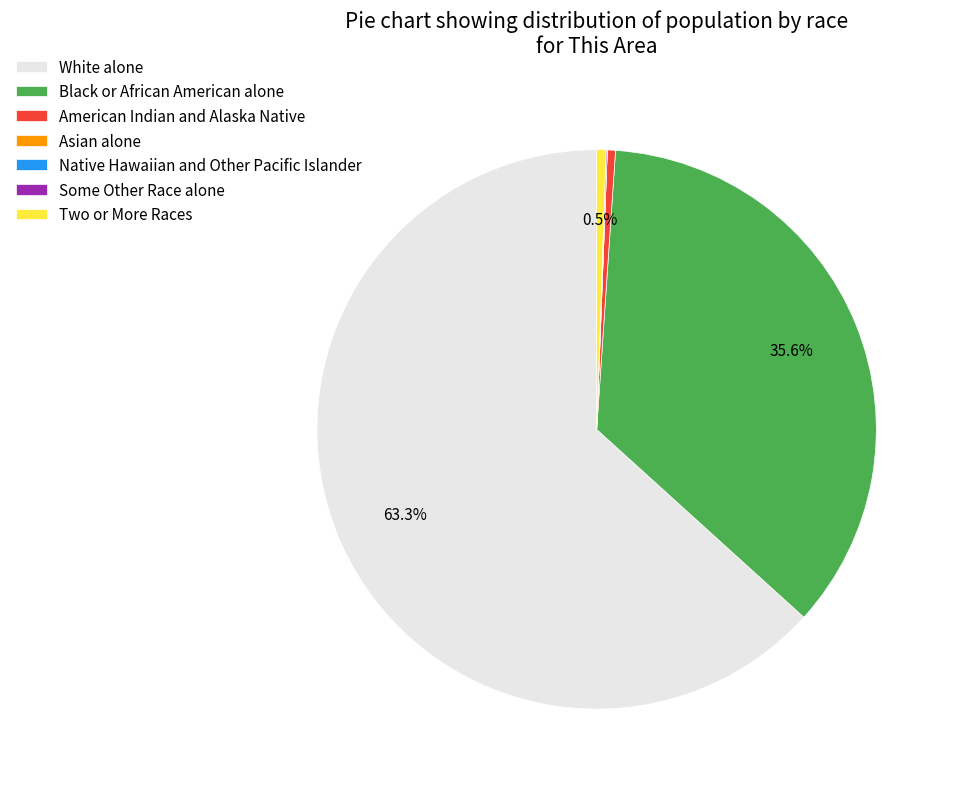

What is the majority slice?

White alone